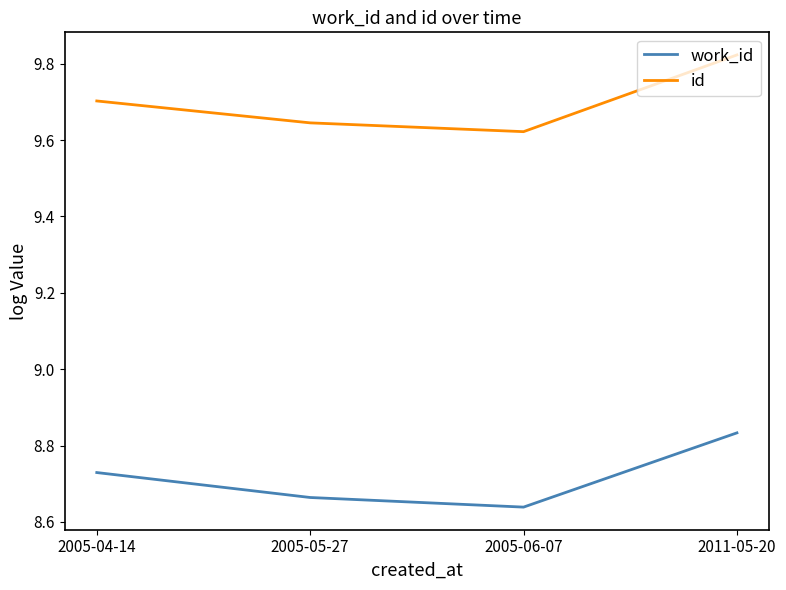

Which label corresponds to the largest value in the chart?

2011-05-20